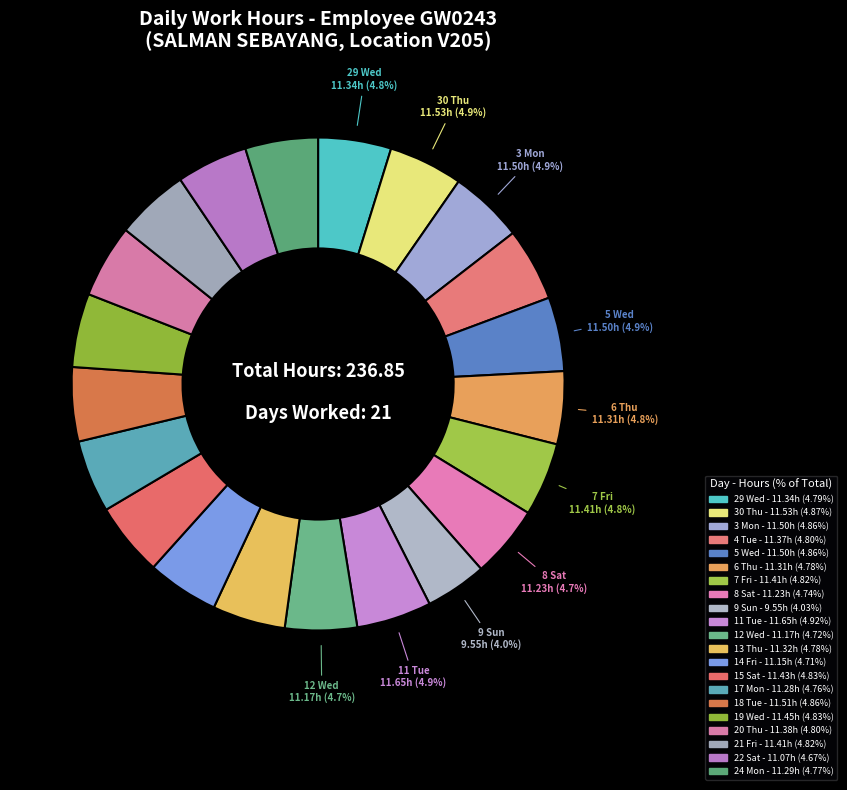

Which slice is the smallest?

9 Sun